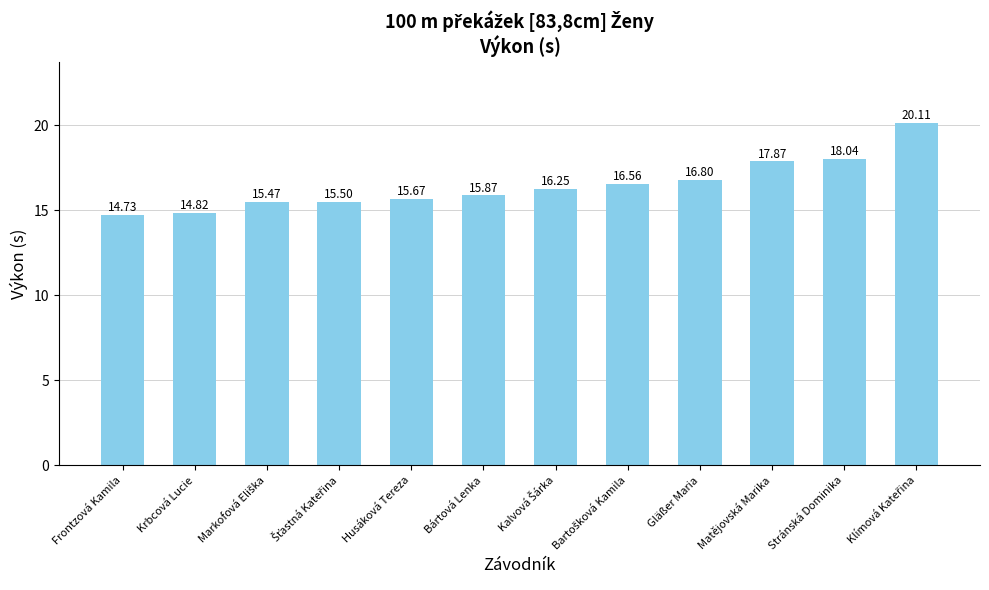

What is the label of the 2nd bar from the left?

Krbcová Lucie